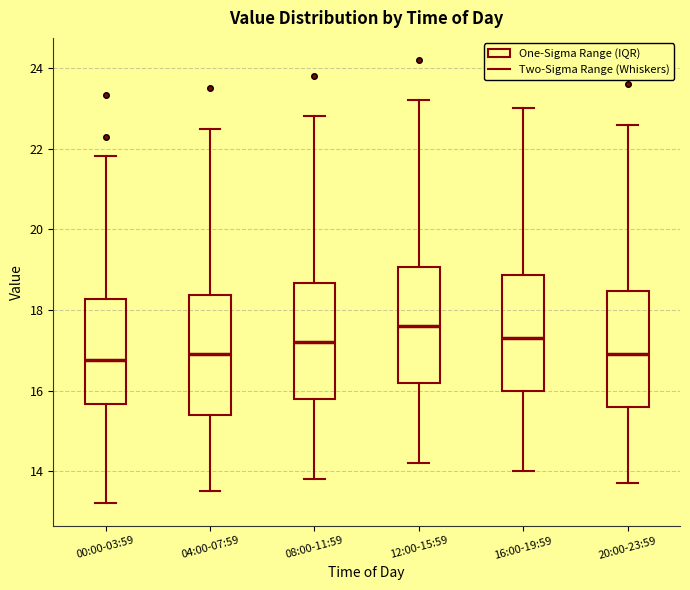

Where is the upper edge of the box for 12:00-15:59 on the y-axis? The values are not printed on the chart, so give them approximately, as read against the axis.

19.0